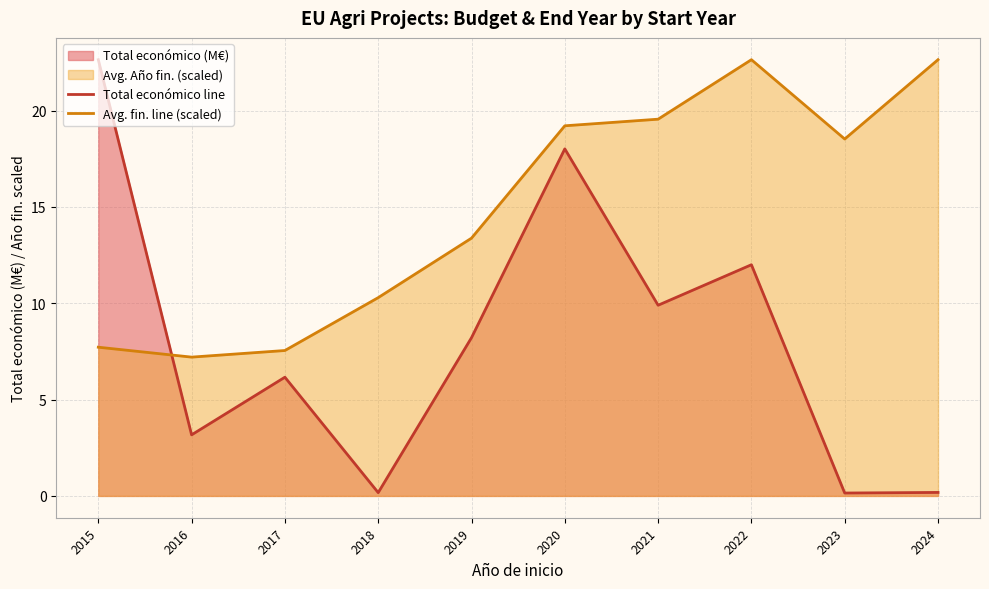

How many interior local peaks does the Avg. fin. line (scaled) series have?

1